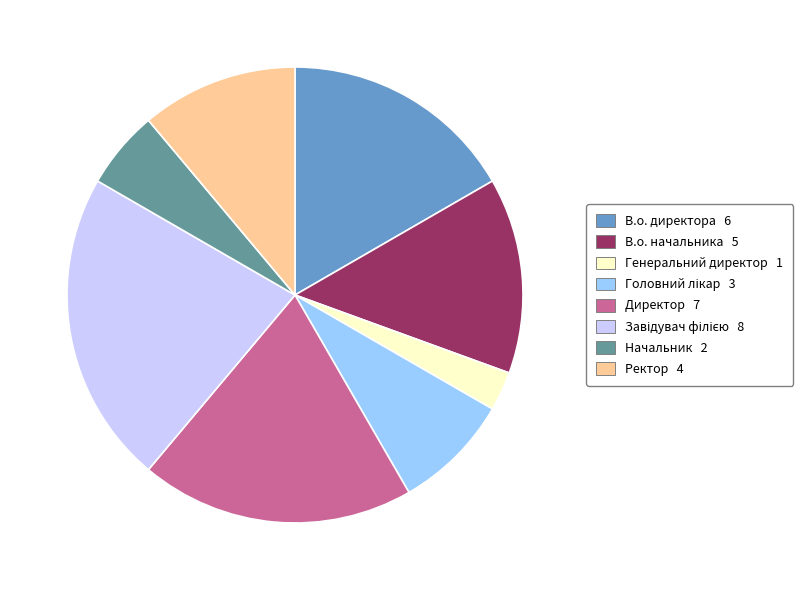

The Ректор slice represents 11% of the pie. True or false?

True